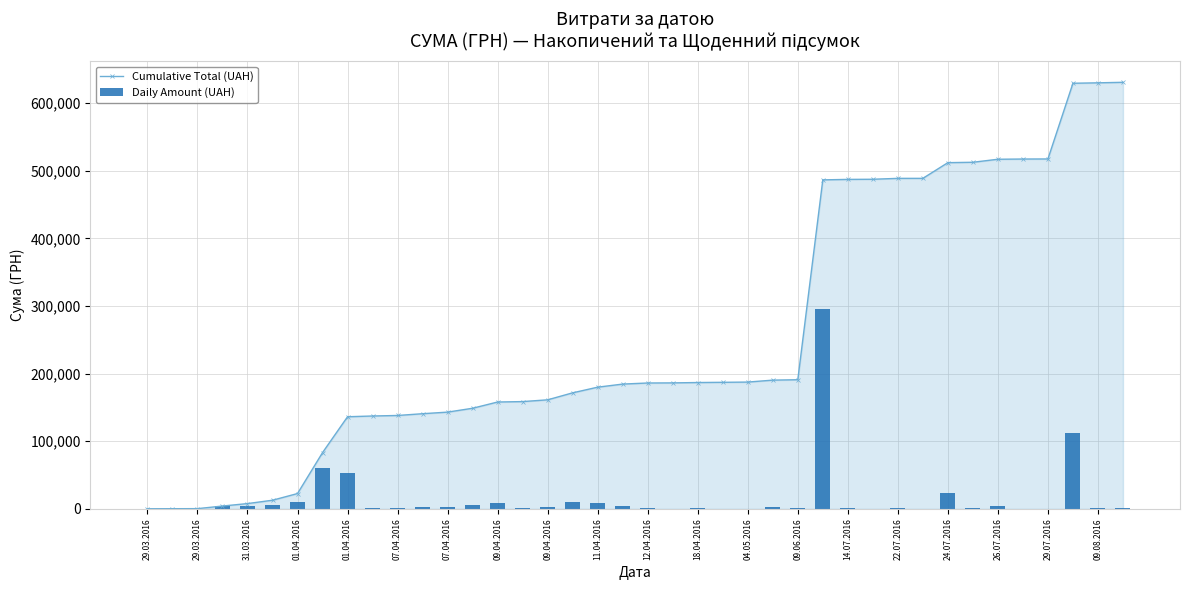

What is the sum of all Cumulative Total (UAH) values?

10212189.8